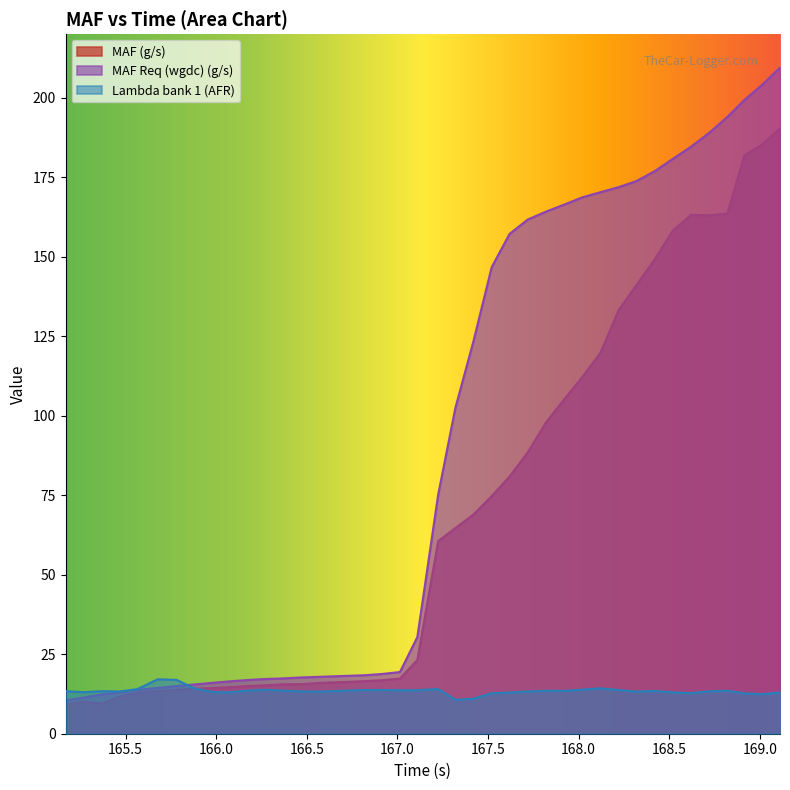

What is the label of the 8th point from the right?

168.422